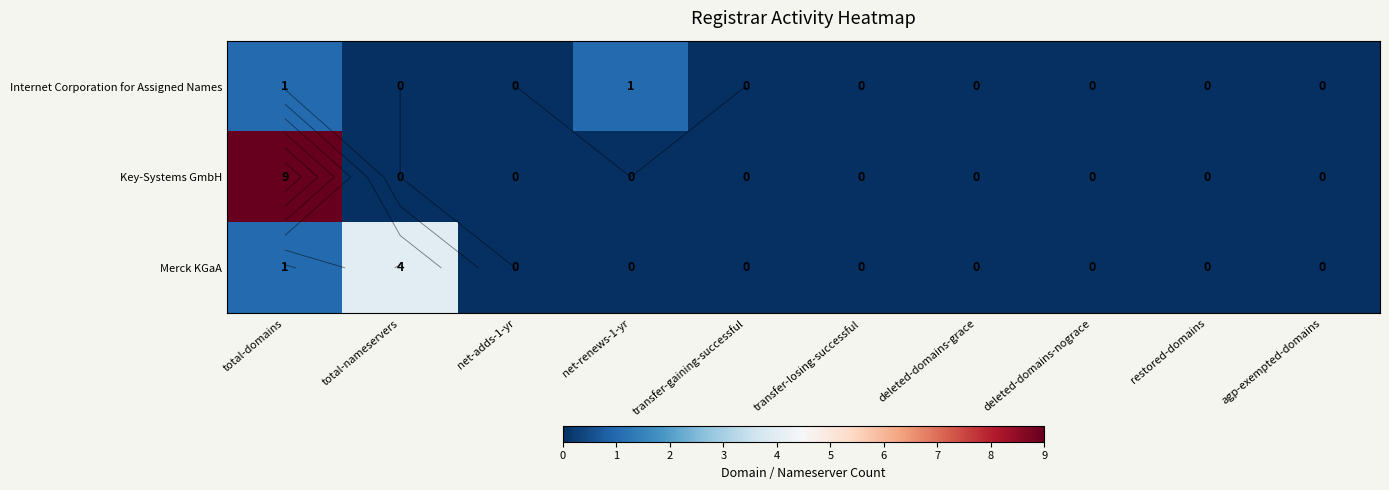

Between total-domains and restored-domains, which series saw the biggest shift?

row_1